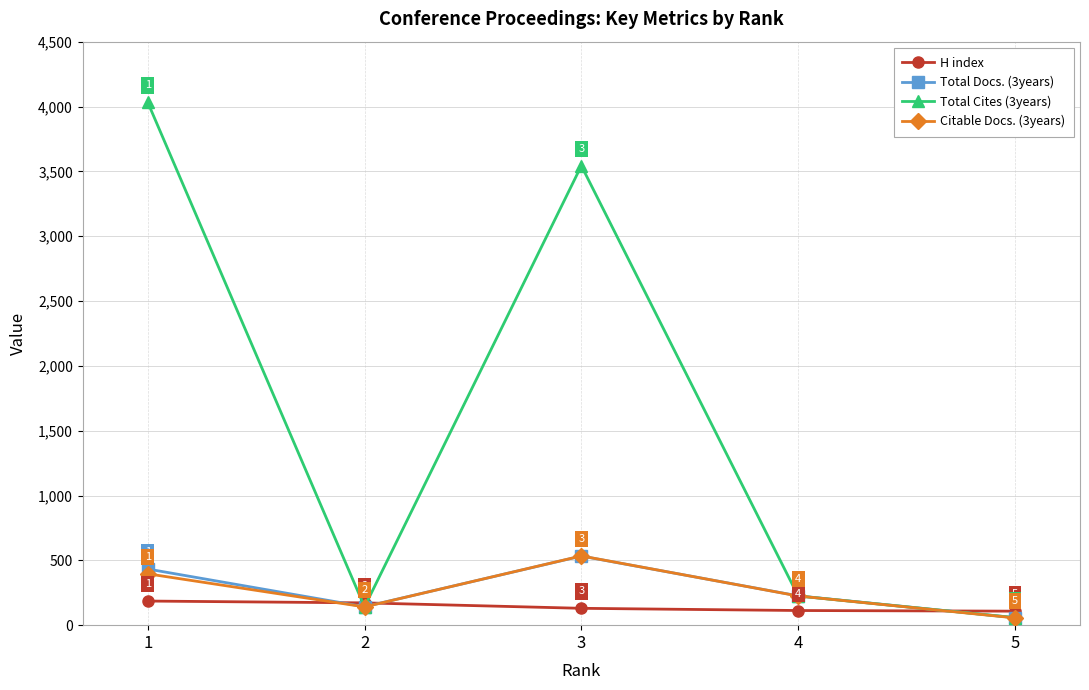

Where is the first local maximum for Total Cites (3years)?

3